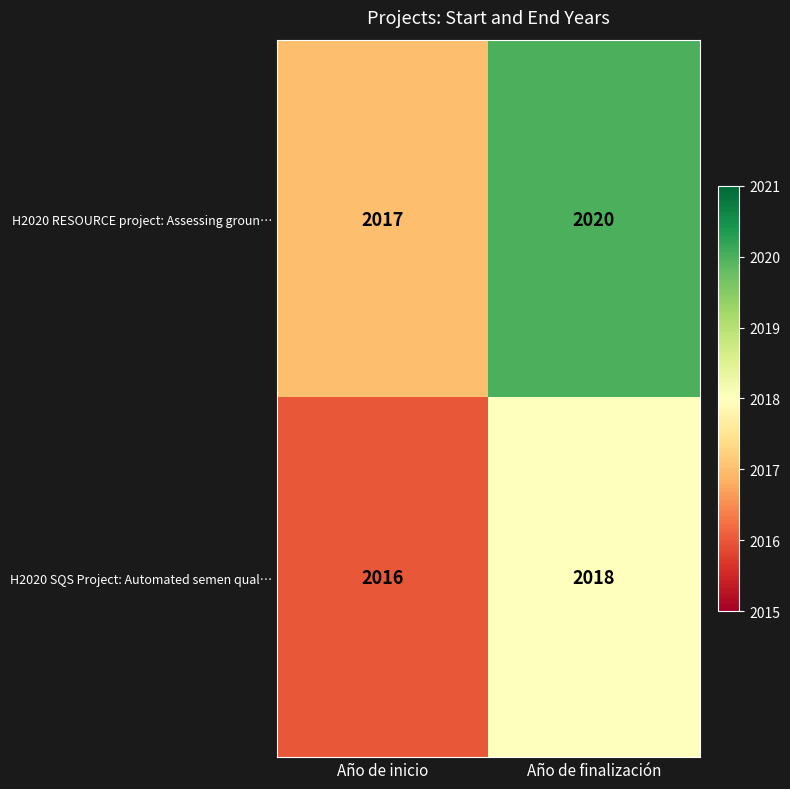

What is the maximum value shown in the chart?

2020